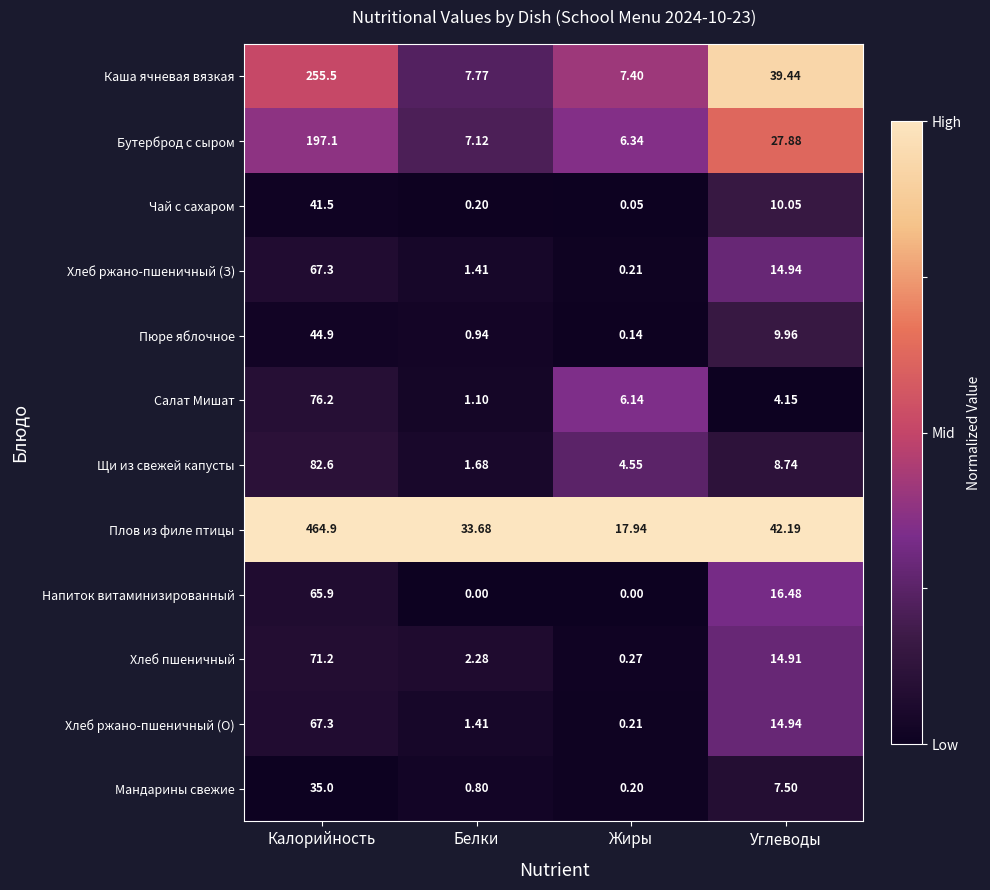

What is the total value across all series at Белки?

58.4